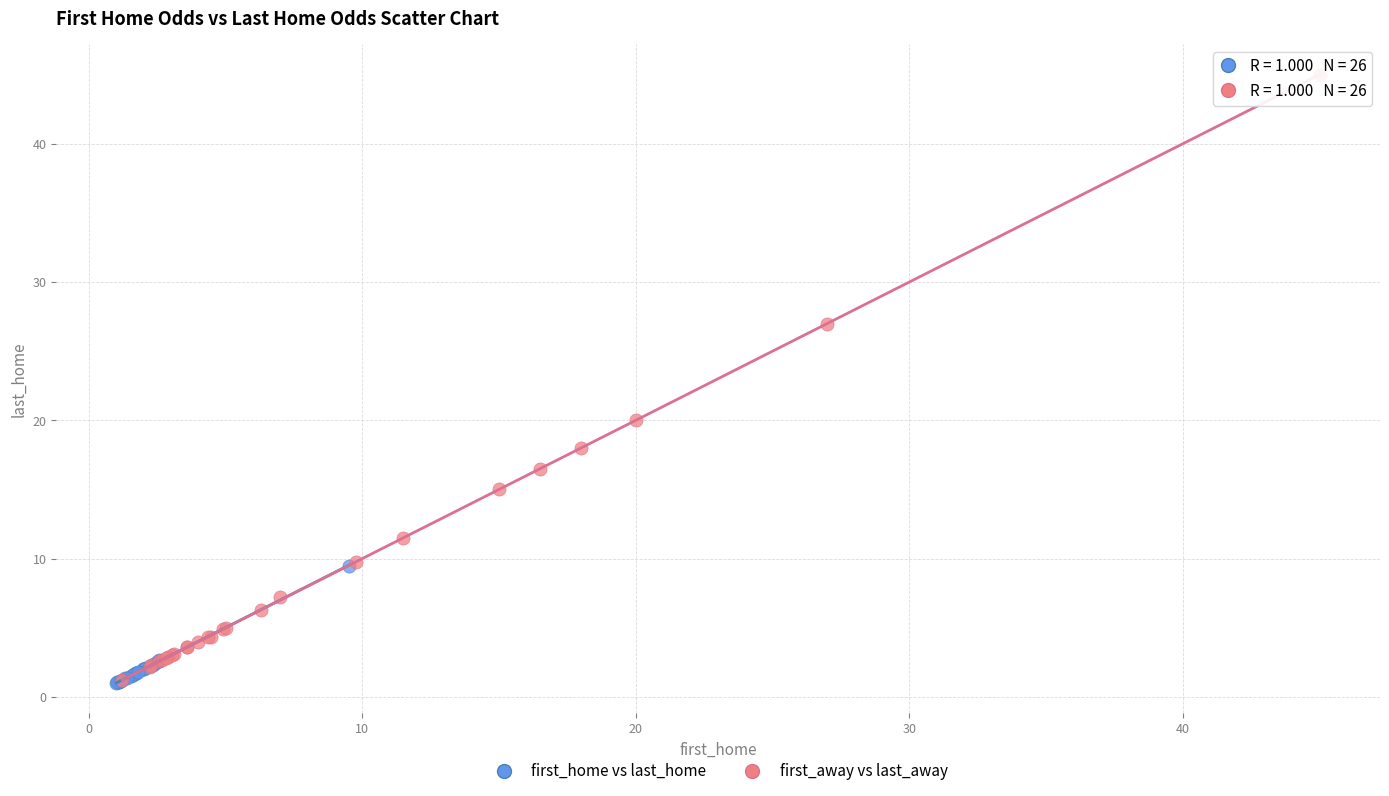

Which series reaches the maximum Y coordinate?

first_away vs last_away